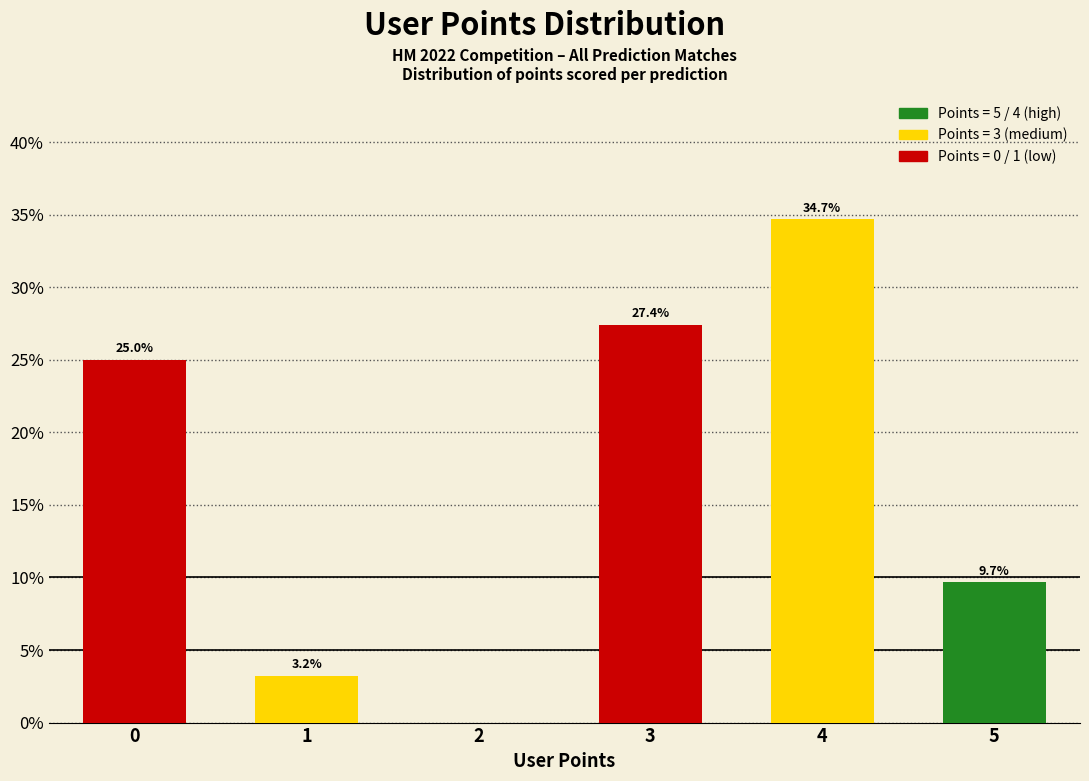

Reading left to right, what are all the values shown in this chart?

0=25.0	1=3.2	2=0.0	3=27.4	4=34.7	5=9.7